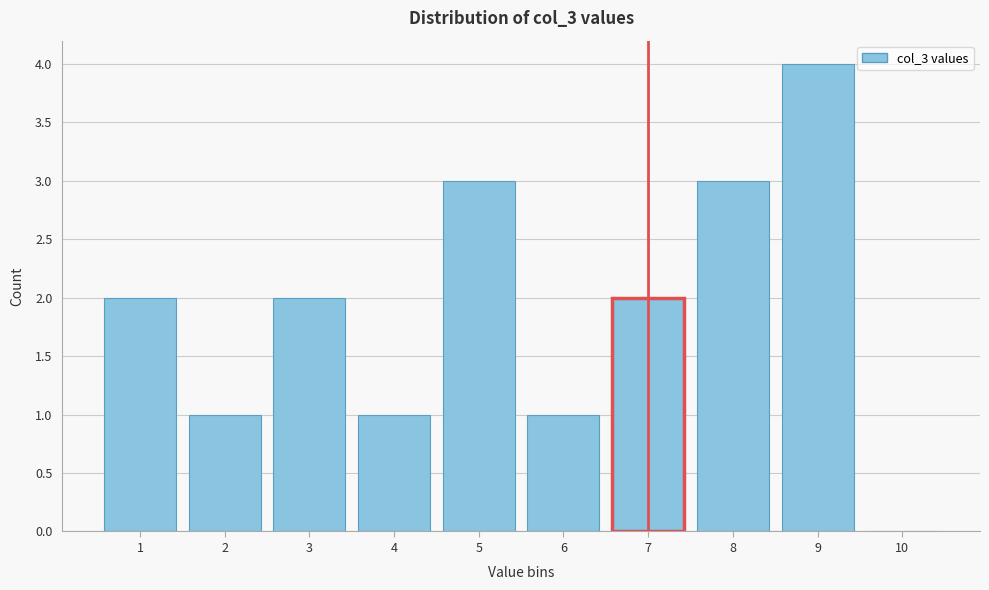

How tall is the bar that spans 6.5 to 7.5 on the x-axis? The values are not printed on the chart, so give them approximately, as read against the axis.

2